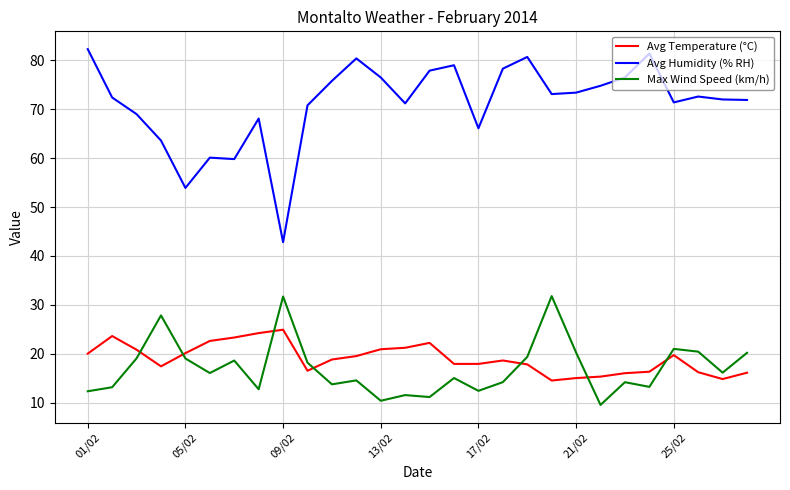

List the series in order of their peak value, lowest first.

Avg Temperature (°C), Max Wind Speed (km/h), Avg Humidity (% RH)